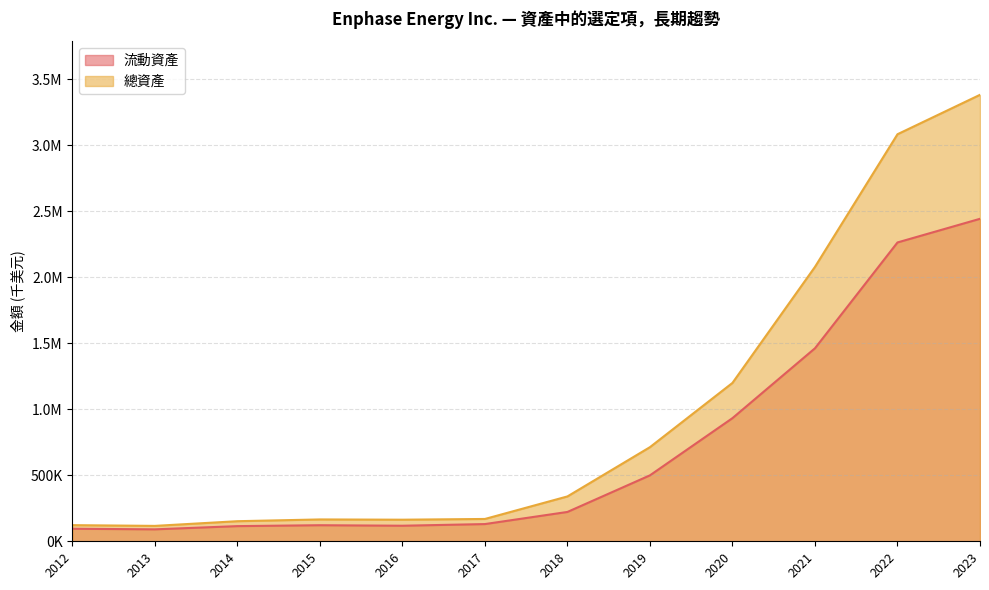

What is the sum of the 總資產 values at 2020 and 2016?

1363678